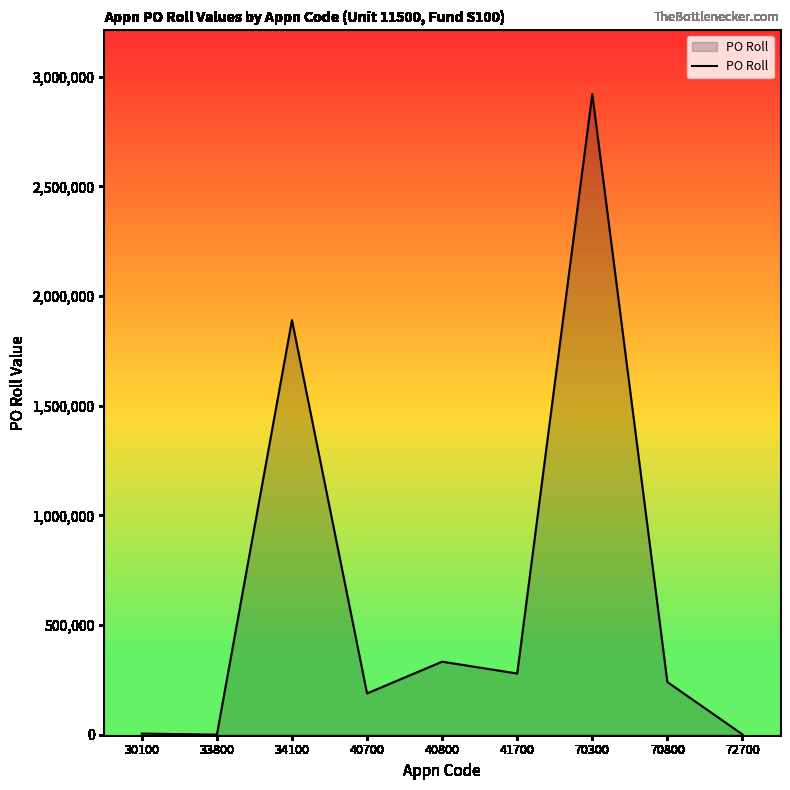

Which label corresponds to the largest value in the chart?

70300